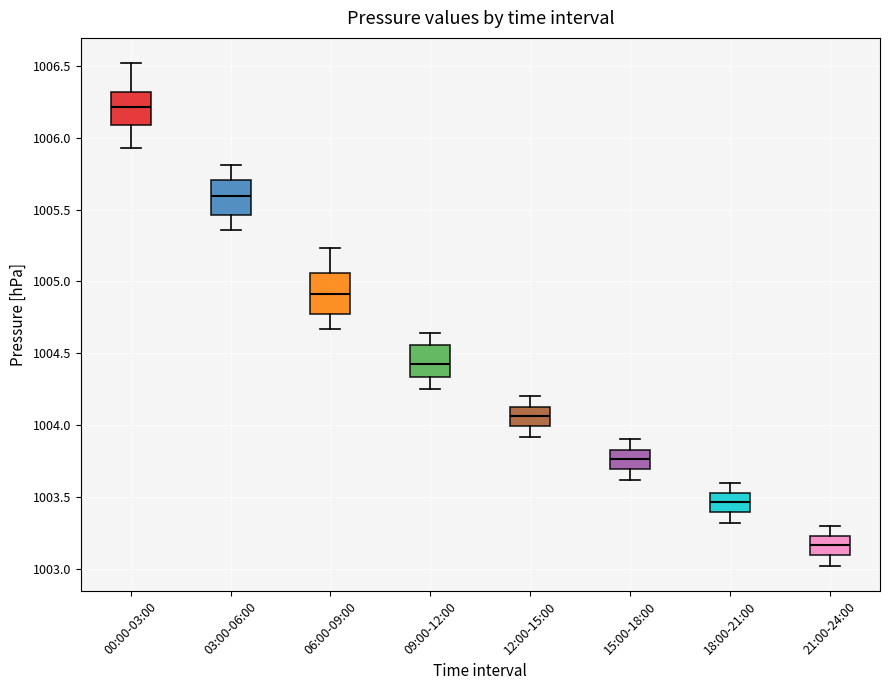

Reading left to right, transcribe this box plot: for each box, give where its median line is, the range the box spans, and where its two whiskers end, as read against the y-axis. The values are not printed on the chart, so give them approximately, as read against the axis.

00:00-03:00: median 1006.20, box 1006.10 to 1006.30, whiskers 1005.95 to 1006.50
03:00-06:00: median 1005.60, box 1005.45 to 1005.70, whiskers 1005.35 to 1005.80
06:00-09:00: median 1004.90, box 1004.75 to 1005.05, whiskers 1004.65 to 1005.25
09:00-12:00: median 1004.45, box 1004.35 to 1004.55, whiskers 1004.25 to 1004.65
12:00-15:00: median 1004.05, box 1004.00 to 1004.15, whiskers 1003.90 to 1004.20
15:00-18:00: median 1003.75, box 1003.70 to 1003.85, whiskers 1003.60 to 1003.90
18:00-21:00: median 1003.45, box 1003.40 to 1003.55, whiskers 1003.30 to 1003.60
21:00-24:00: median 1003.15, box 1003.10 to 1003.25, whiskers 1003.00 to 1003.30